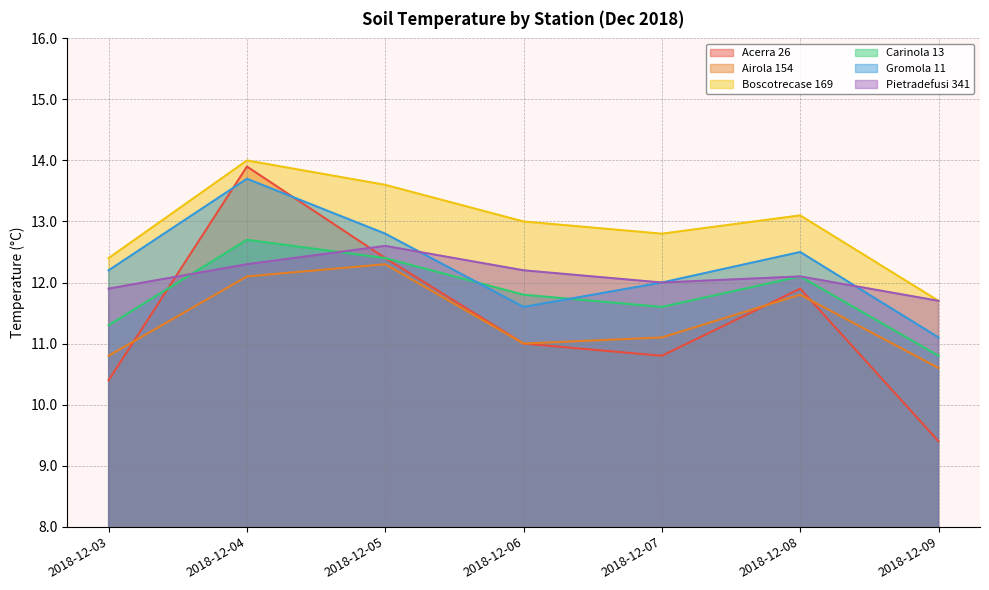

At which label does Pietradefusi 341 reach its minimum?

2018-12-09